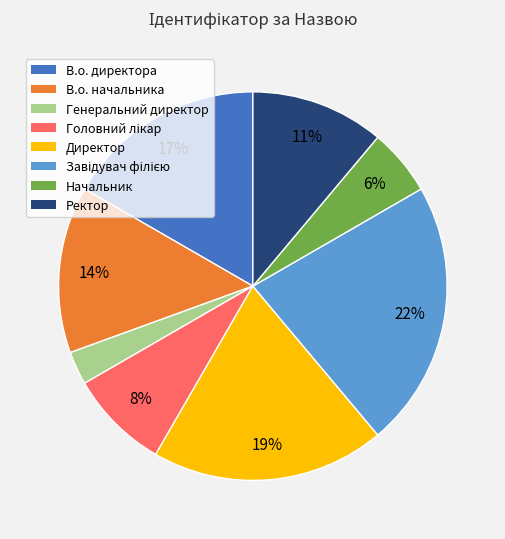

The Директор slice represents 14% of the pie. True or false?

False